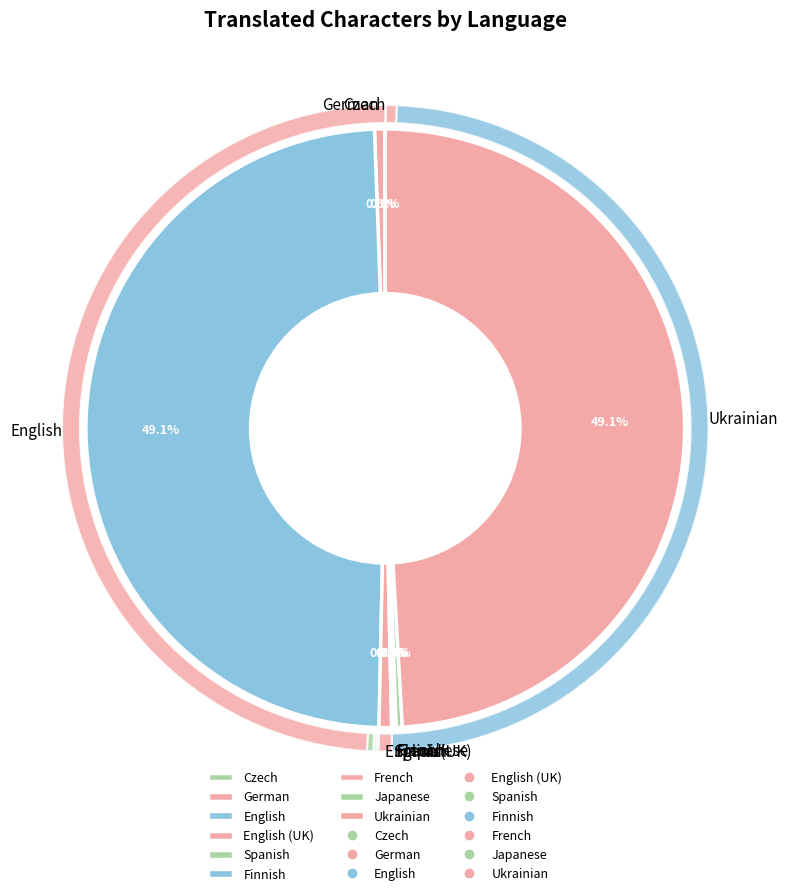

Does Ukrainian represent more than half of the total?

No